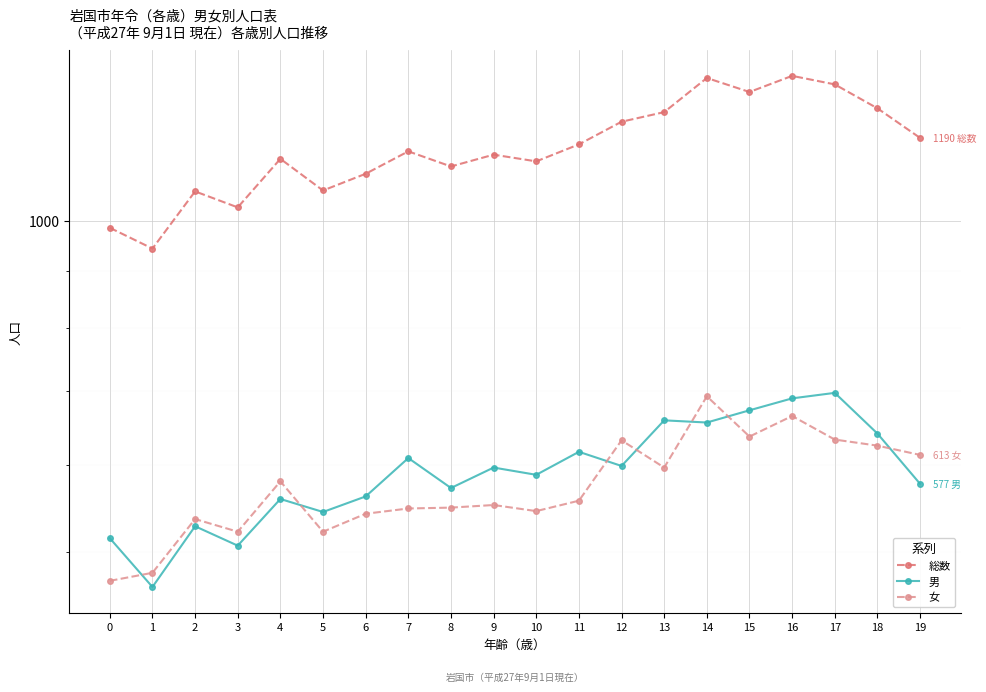

Does the chart display data point markers on the line(s)?

Yes